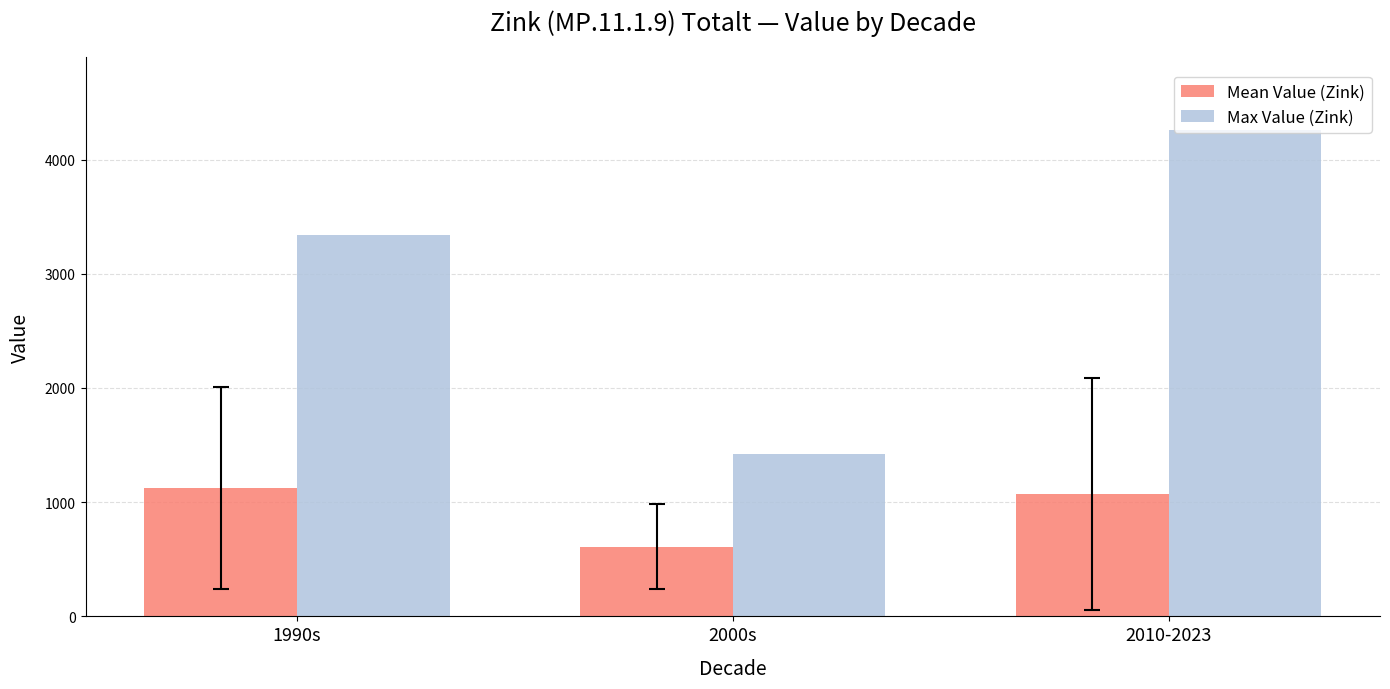

Between 1990s and 2000s, which series saw the biggest shift?

Max Value (Zink)